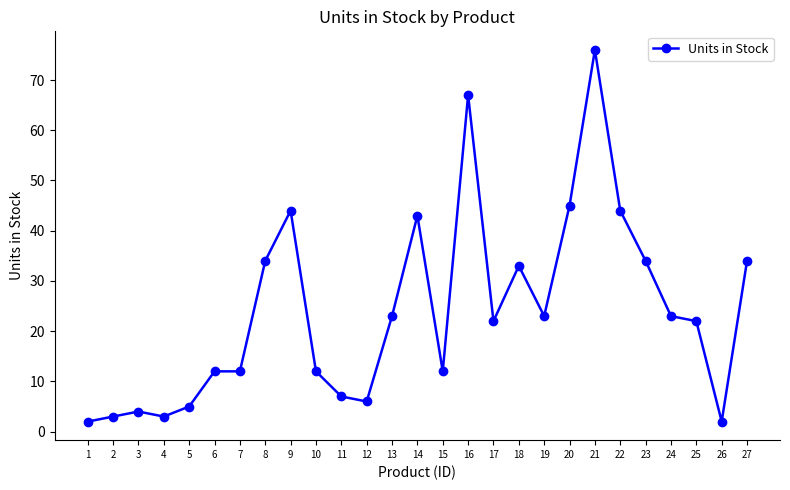

Reading right to left, transcribe all the data shown in this chart.

34	2	22	23	34	44	76	45	23	33	22	67	12	43	23	6	7	12	44	34	12	12	5	3	4	3	2